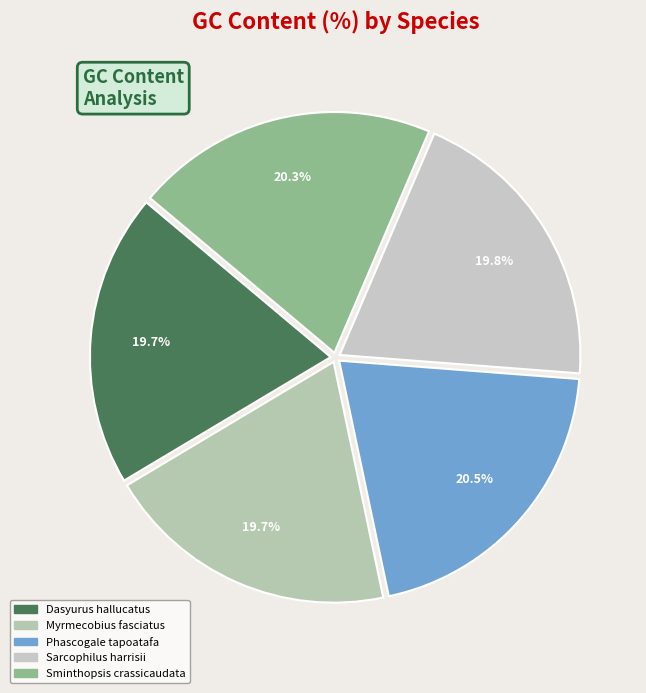

How many segments does this pie chart have?

5